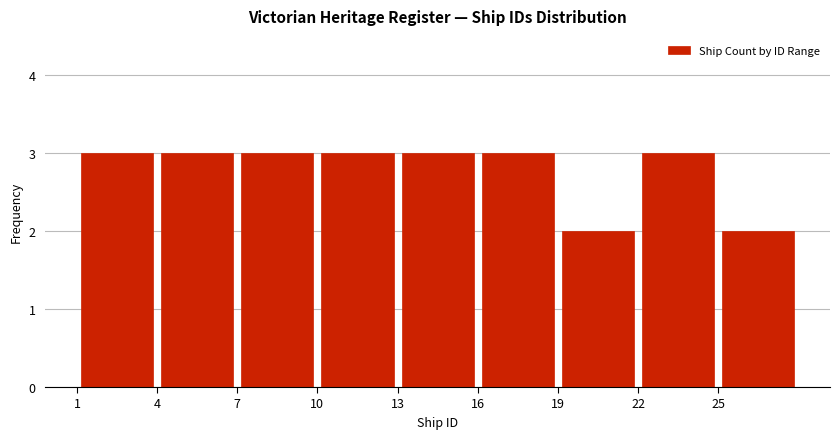

How tall is the bar that spans 1 to 4 on the x-axis? The values are not printed on the chart, so give them approximately, as read against the axis.

3